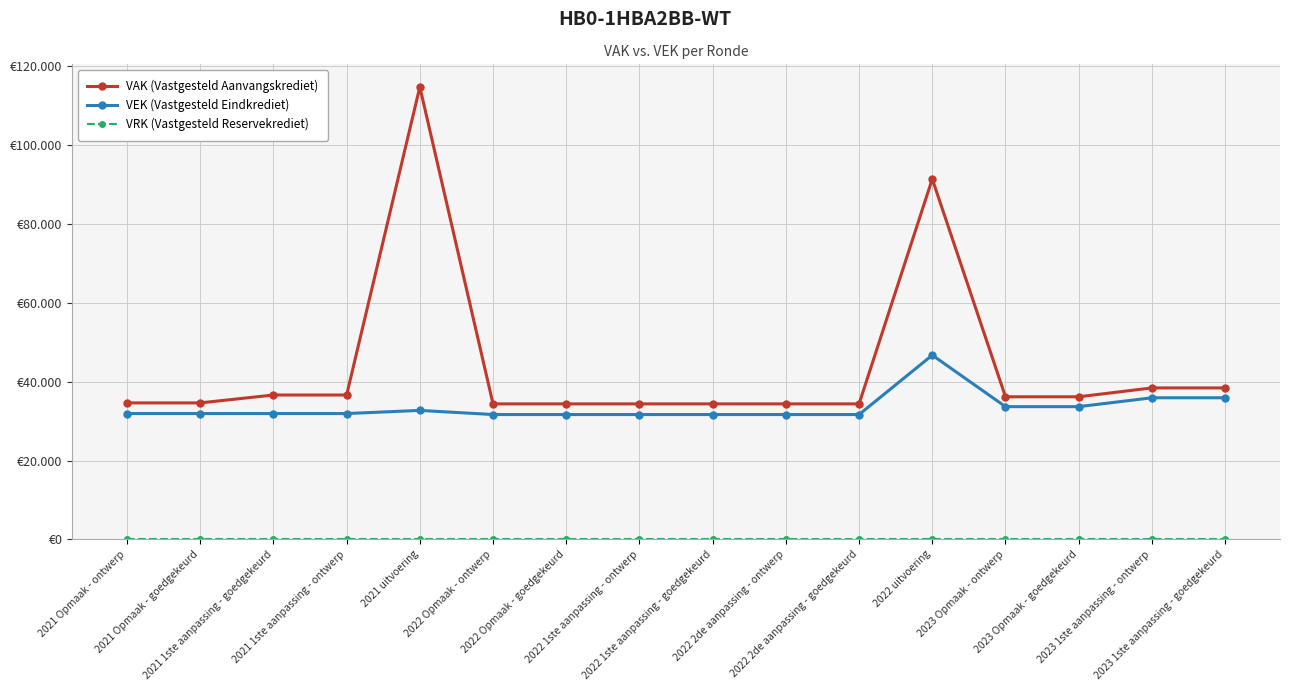

At how many categories does at least one series exceed 113695?

1